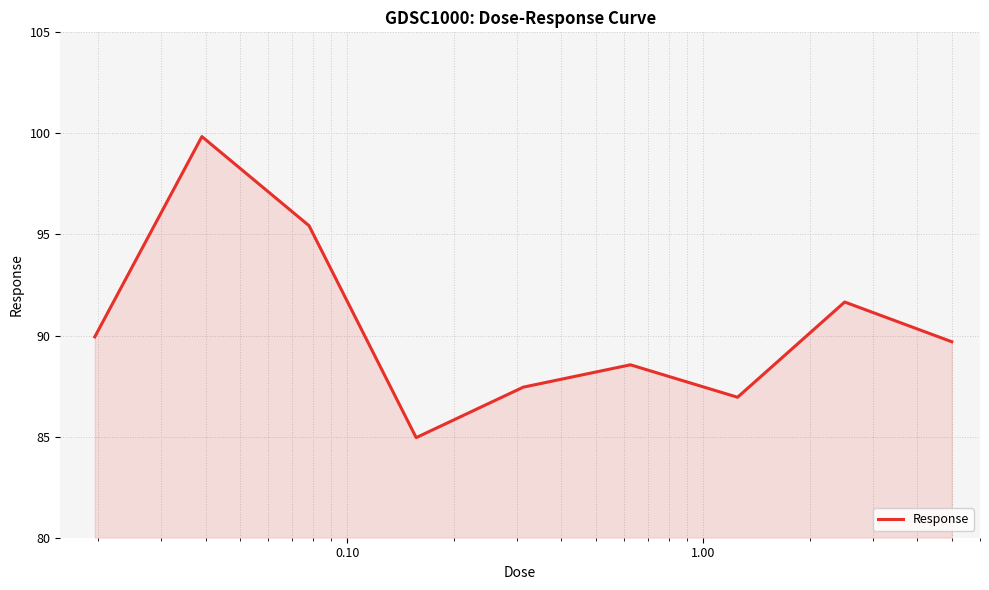

What is the difference between the maximum and minimum values?

14.9